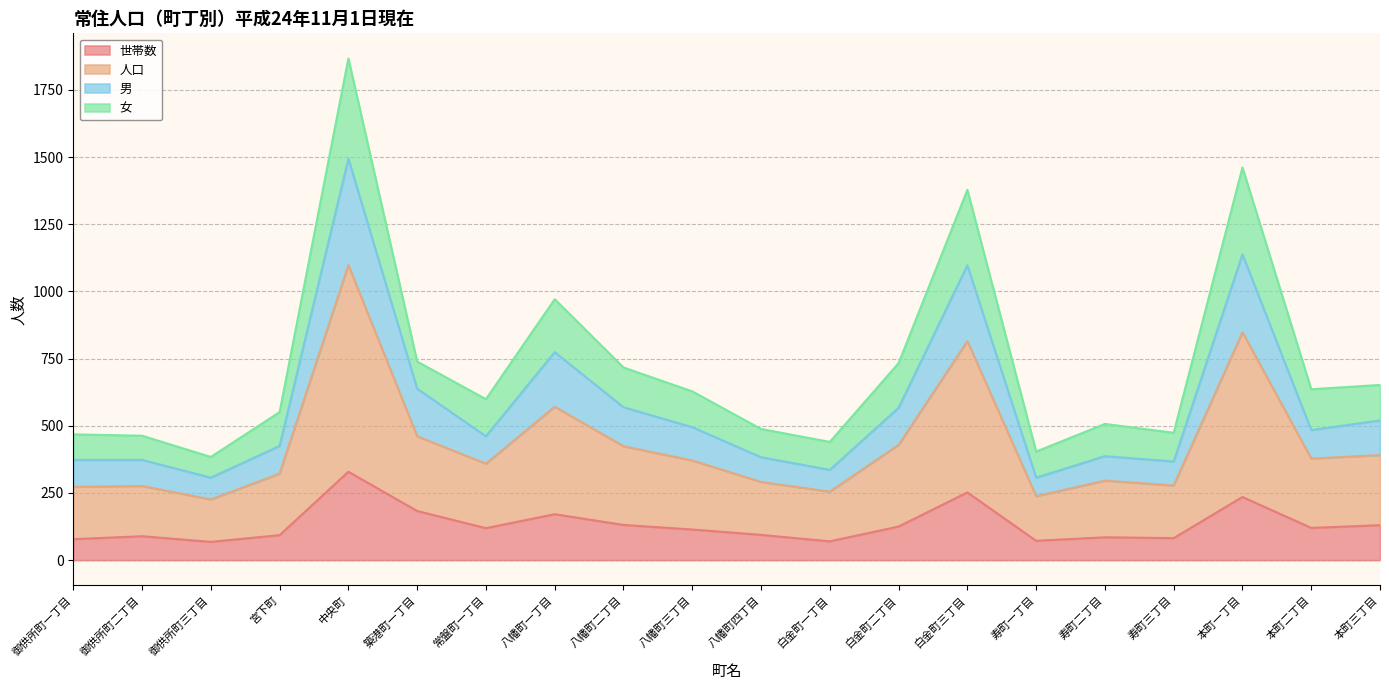

What is the maximum value shown in the chart?

1867